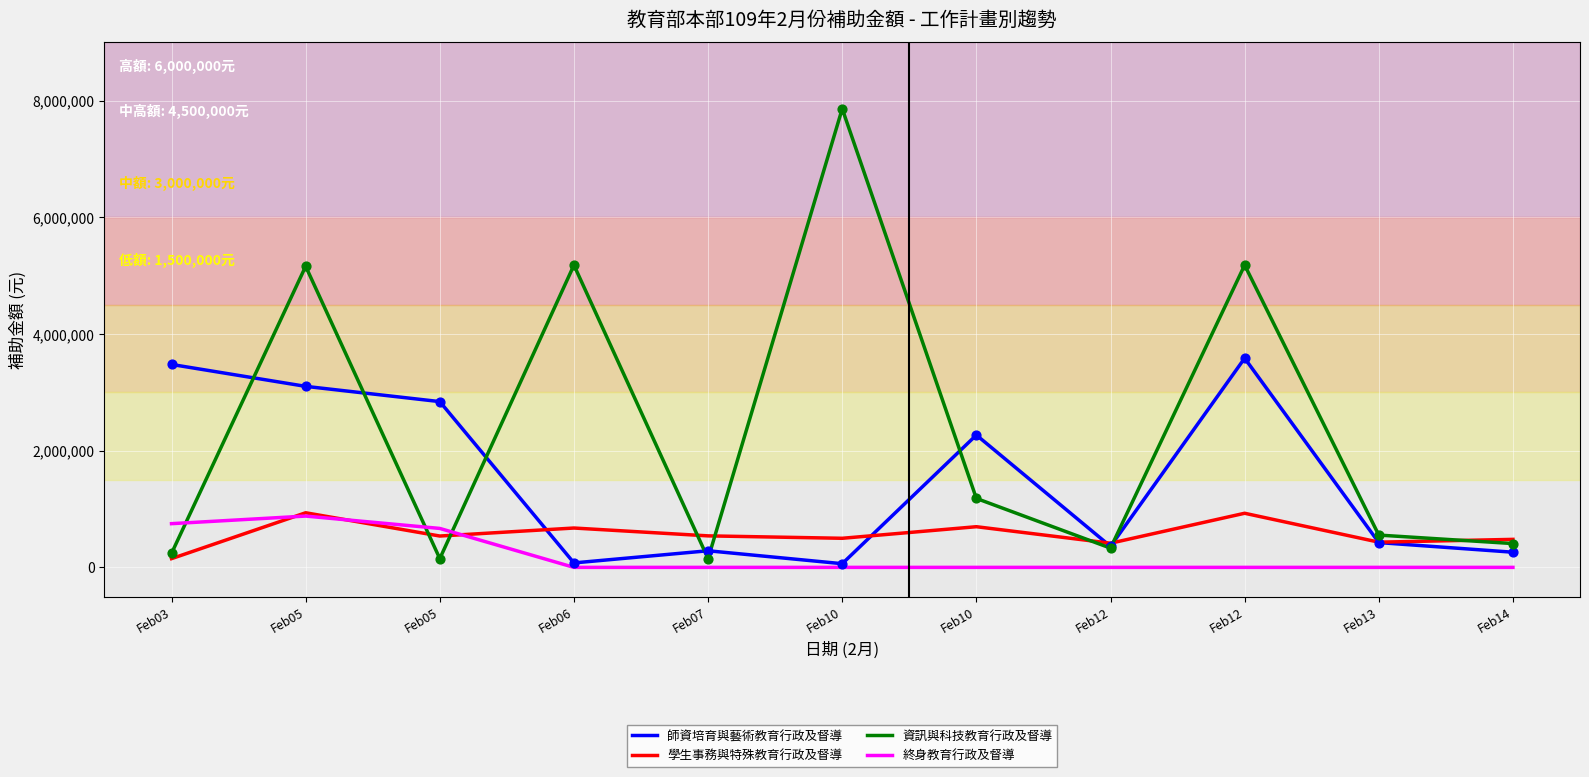

At which category is the sum across all series the highest?

Feb05